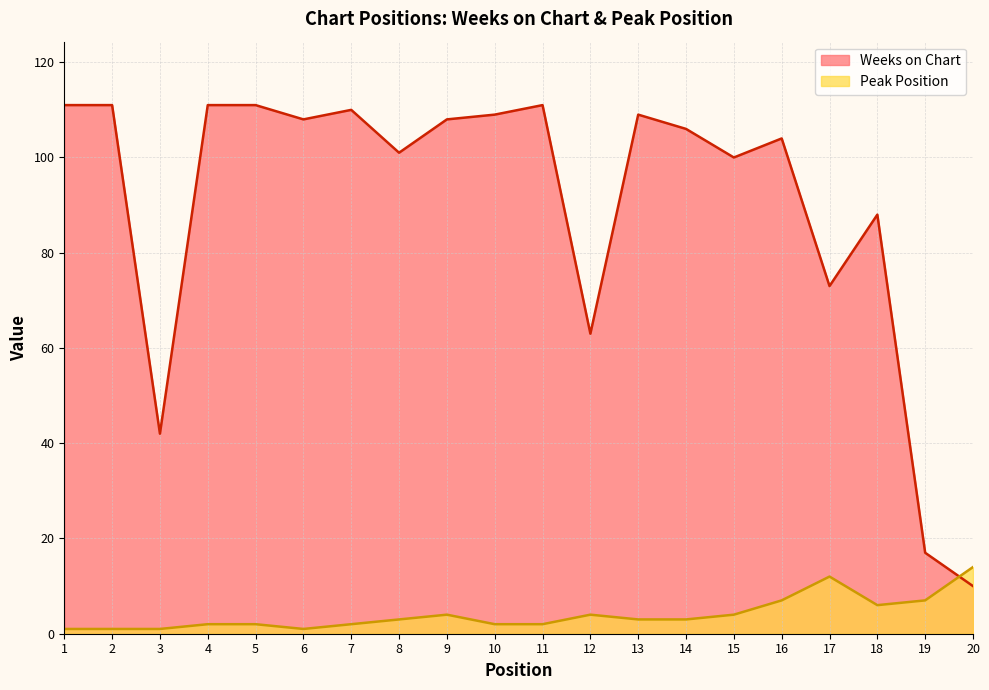

Is the value of Weeks on Chart at 2 greater than the value of Peak Position at 11?

Yes